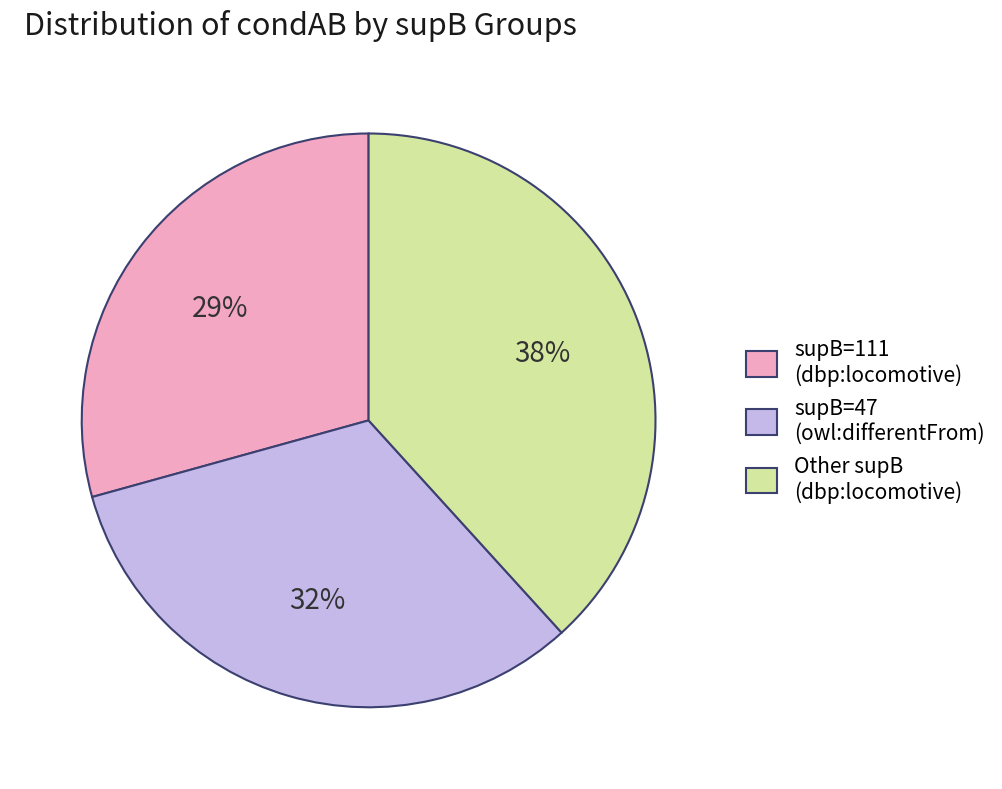

Combined, do supB=111 (dbp:locomotive) and Other supB (dbp:locomotive) account for over 50%?

Yes